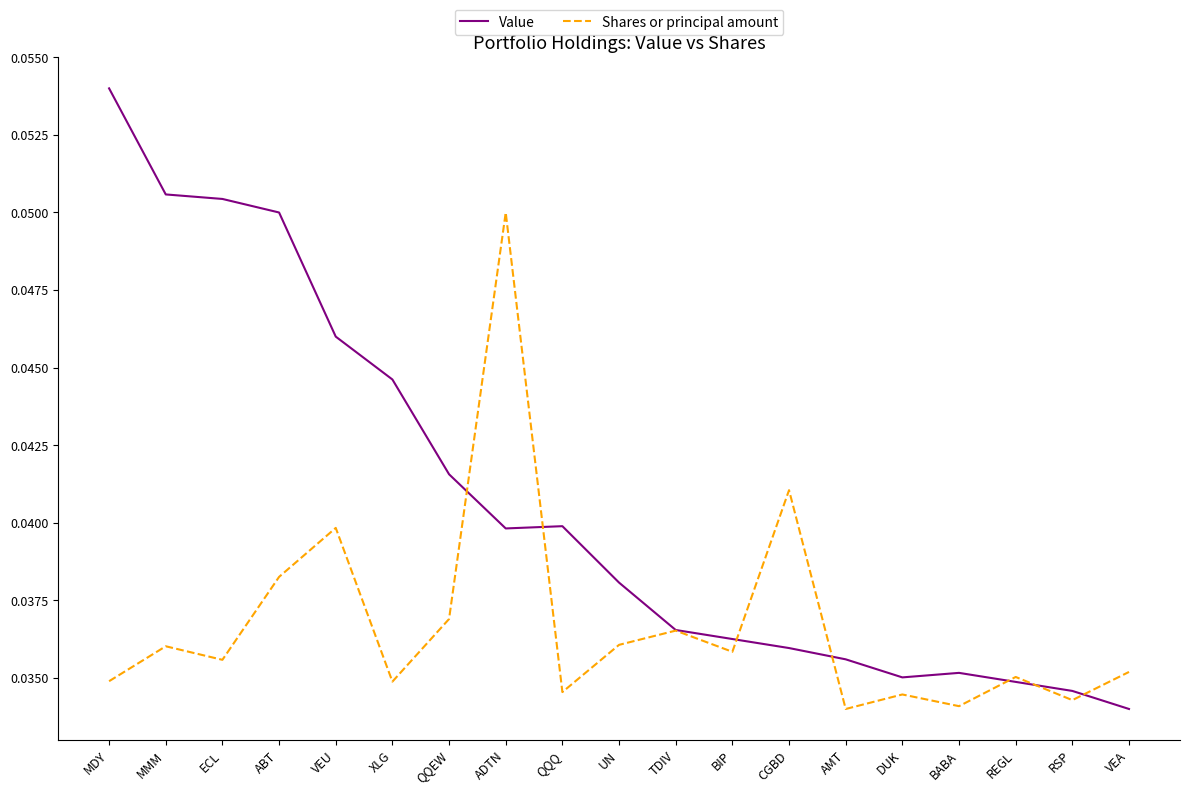

Which series has the largest total across all categories?

Value